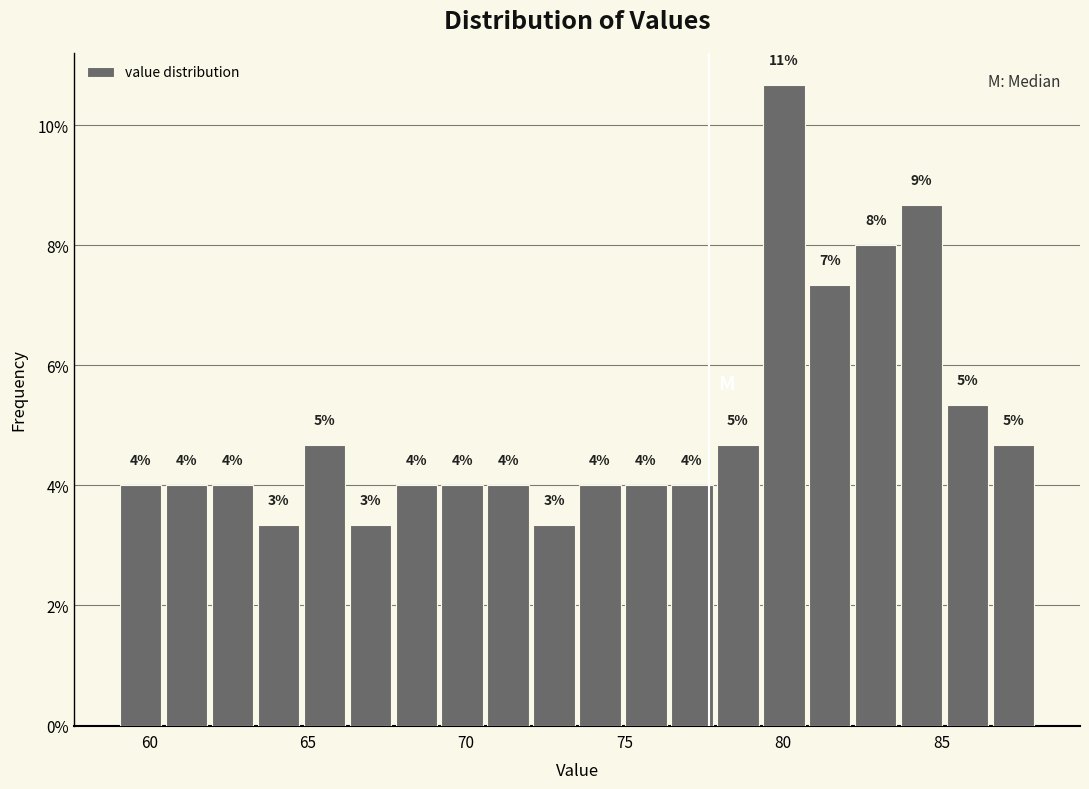

Read against the x-axis, roughly where is the centre of the tallest bar?

80.0